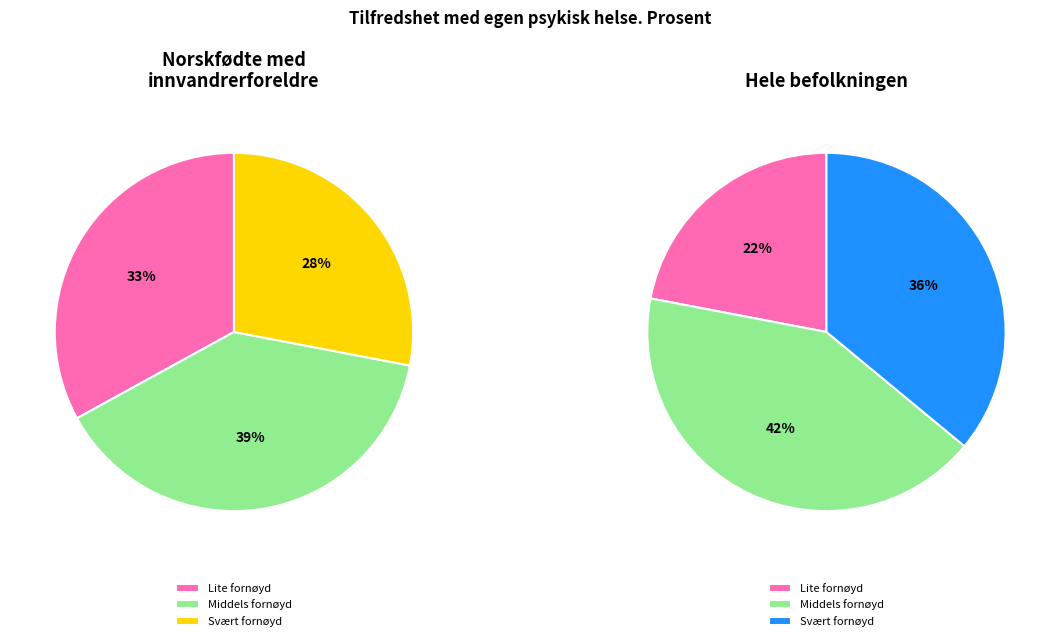

Rank the categories by value from lowest to highest.

Svært fornøyd med sin psykiske helse, Lite fornøyd med sin psykiske helse, Middels fornøyd med sin psykiske helse